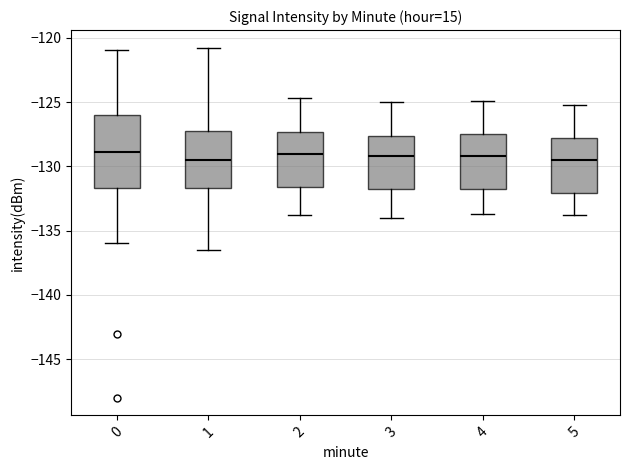

Reading left to right, transcribe this box plot: for each box, give where its median line is, the range the box spans, and where its two whiskers end, as read against the y-axis. The values are not printed on the chart, so give them approximately, as read against the axis.

0: median -129.0, box -131.5 to -126.0, whiskers -136.0 to -121.0
1: median -129.5, box -131.5 to -127.5, whiskers -136.5 to -121.0
2: median -129.0, box -131.5 to -127.5, whiskers -134.0 to -124.5
3: median -129.0, box -132.0 to -127.5, whiskers -134.0 to -125.0
4: median -129.0, box -131.5 to -127.5, whiskers -133.5 to -125.0
5: median -129.5, box -132.0 to -128.0, whiskers -134.0 to -125.0